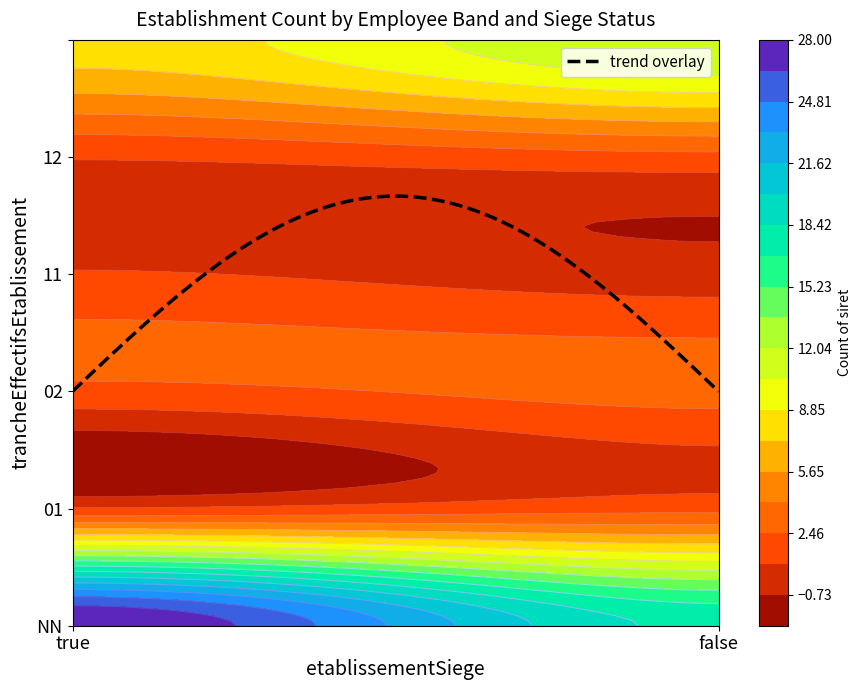

Reading left to right, extract all data points from this chart.

NN: true=28	false=18
01: true=1	false=2
02: true=2	false=3
11: true=1	false=0
12: true=1	false=2
: true=8	false=12